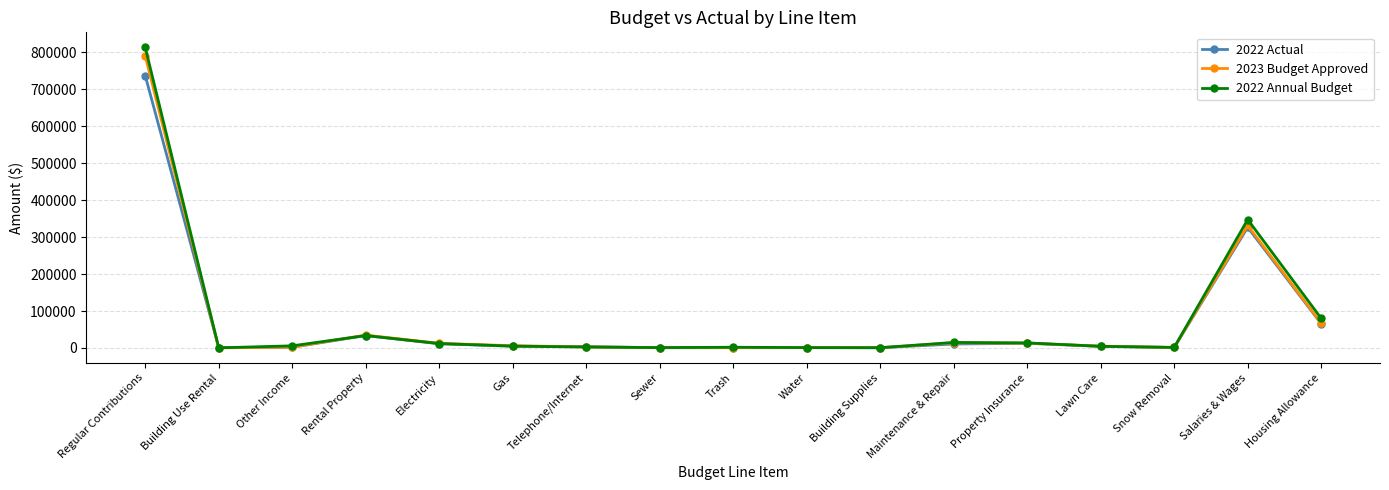

What is the sum of all 2023 Budget Approved values?

1284374